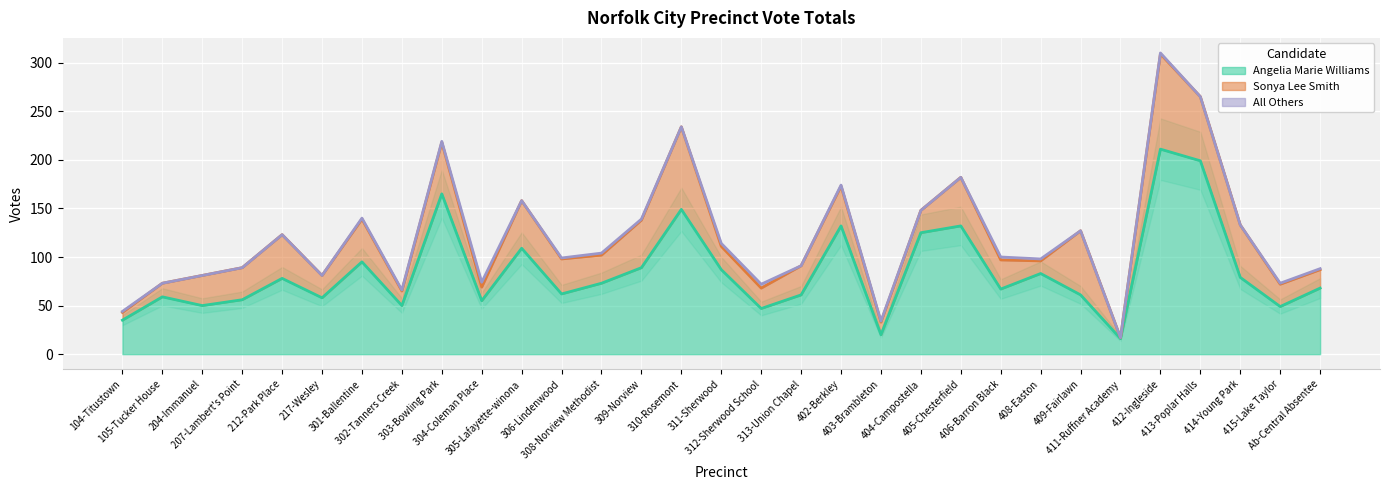

What is the label of the 29th point from the right?

204-Immanuel